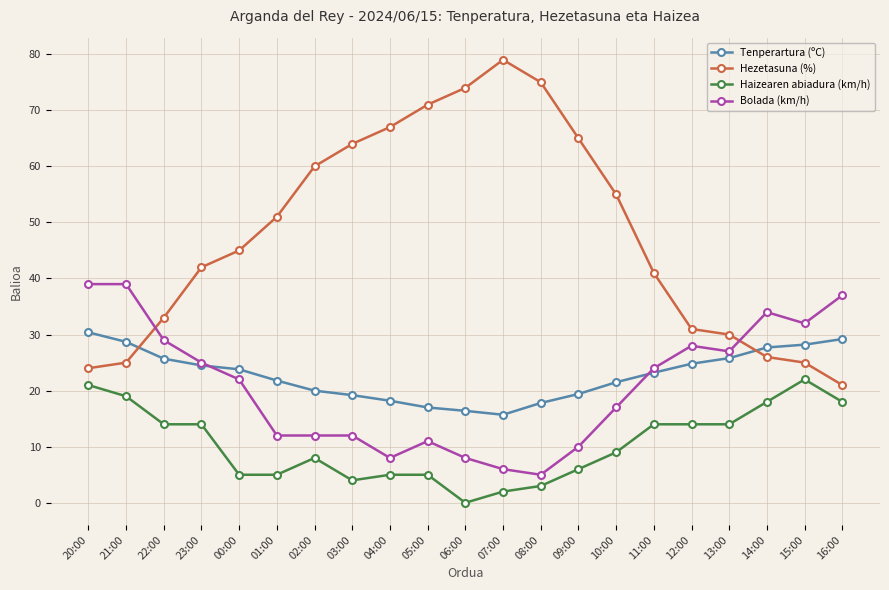

What is the label of the 10th point from the right?

07:00